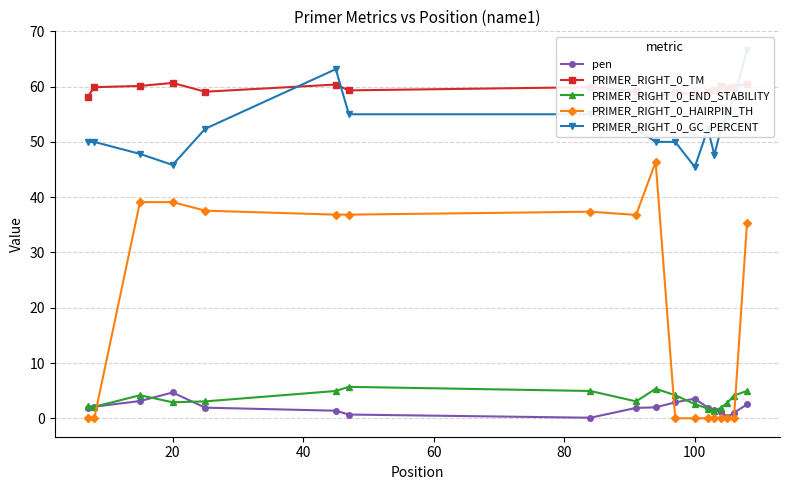

What is the highest value of the PRIMER_RIGHT_0_END_STABILITY series?

5.7